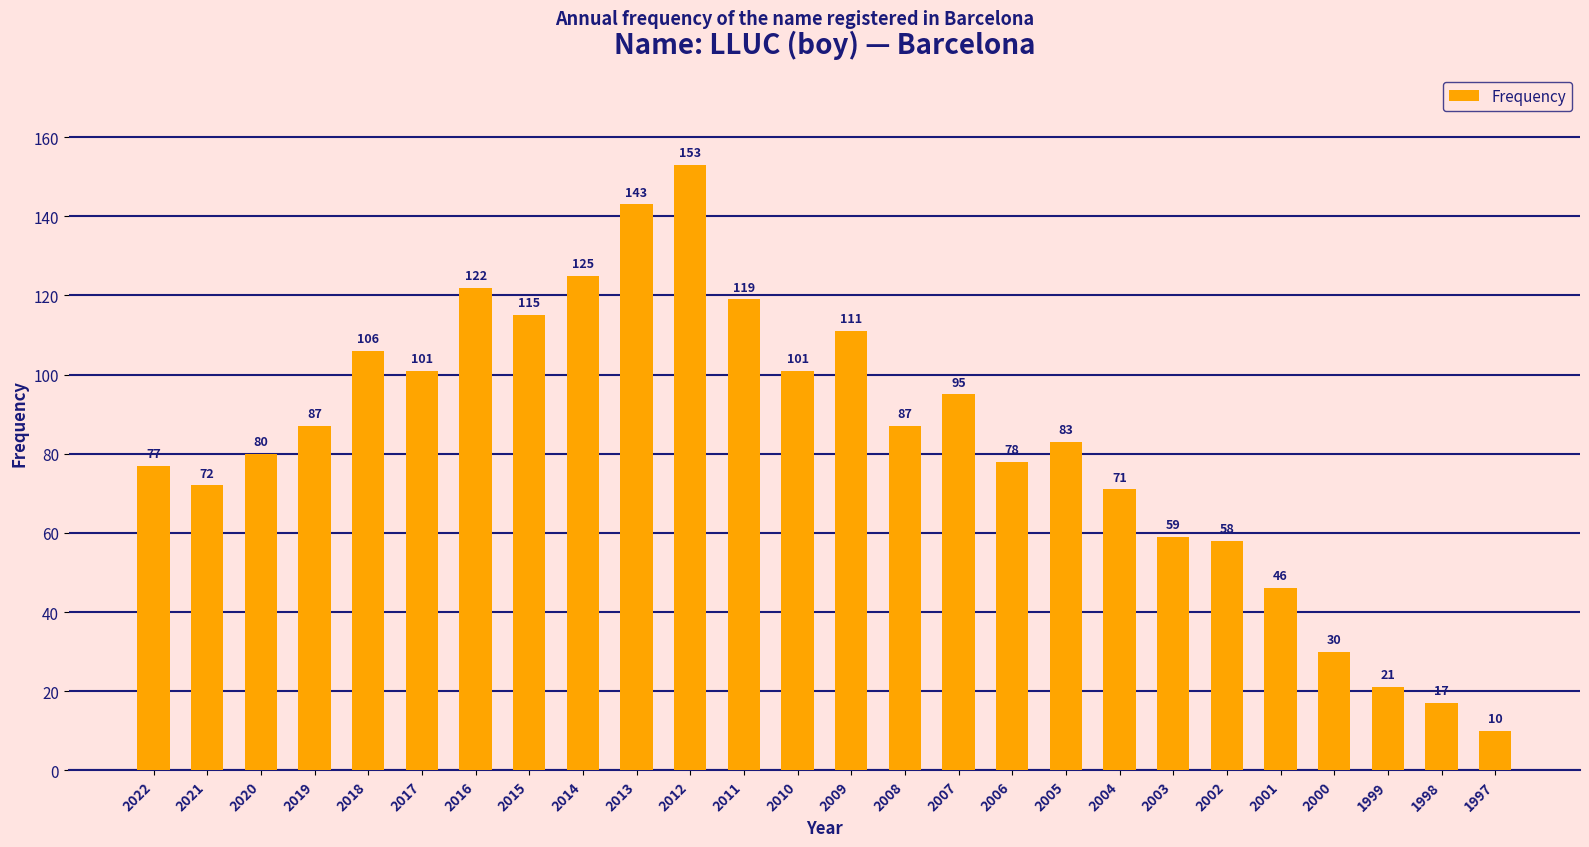

What is the sum of the values at 2006 and 1997?

88